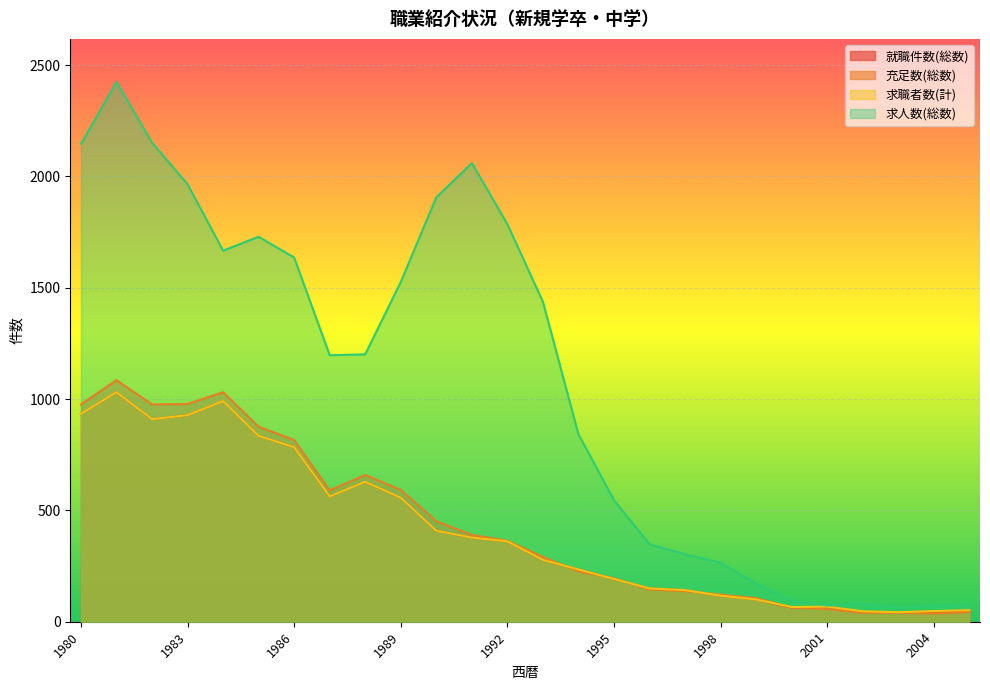

What is the value of the 求職者数(計) point at the 25th from the left?

48